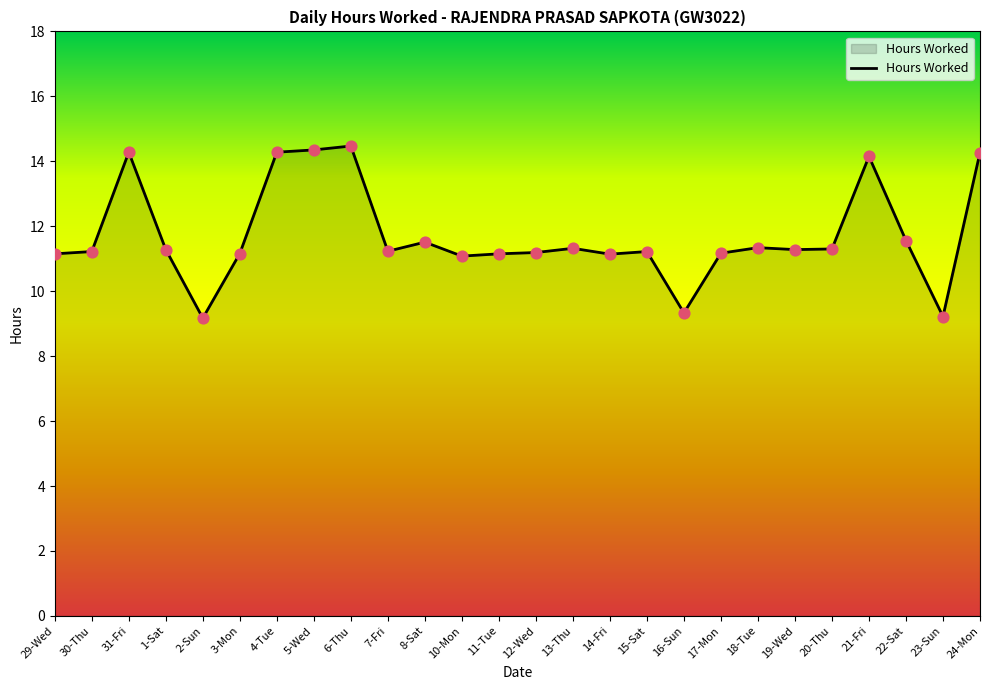

What is the change in value from 31-Fri to 2-Sun?

-5.1